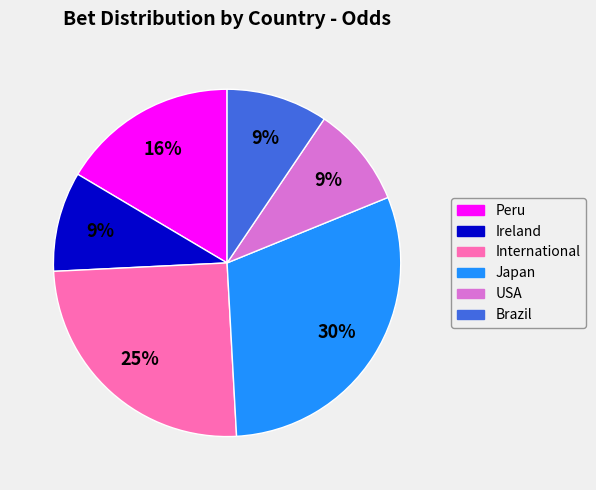

Is there a majority slice in this chart?

No